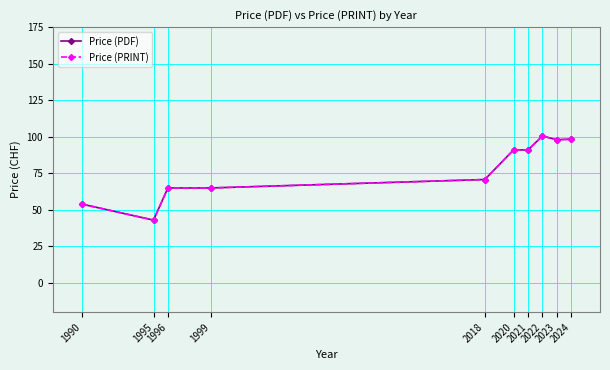

Does the chart have visible grid lines?

Yes